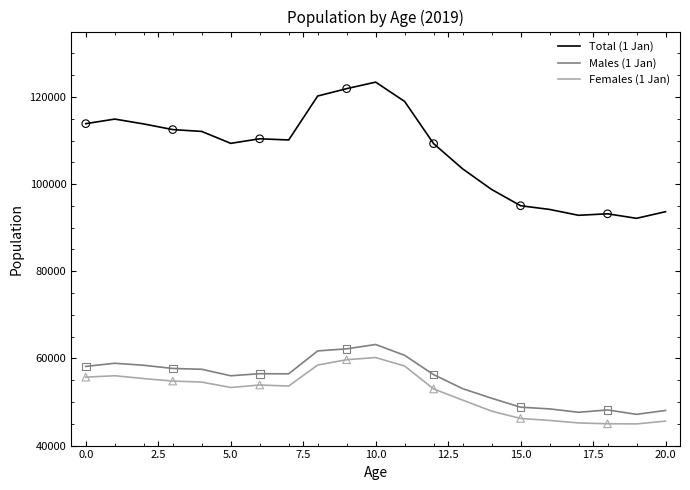

Which series has the largest total across all categories?

Total (1 Jan)